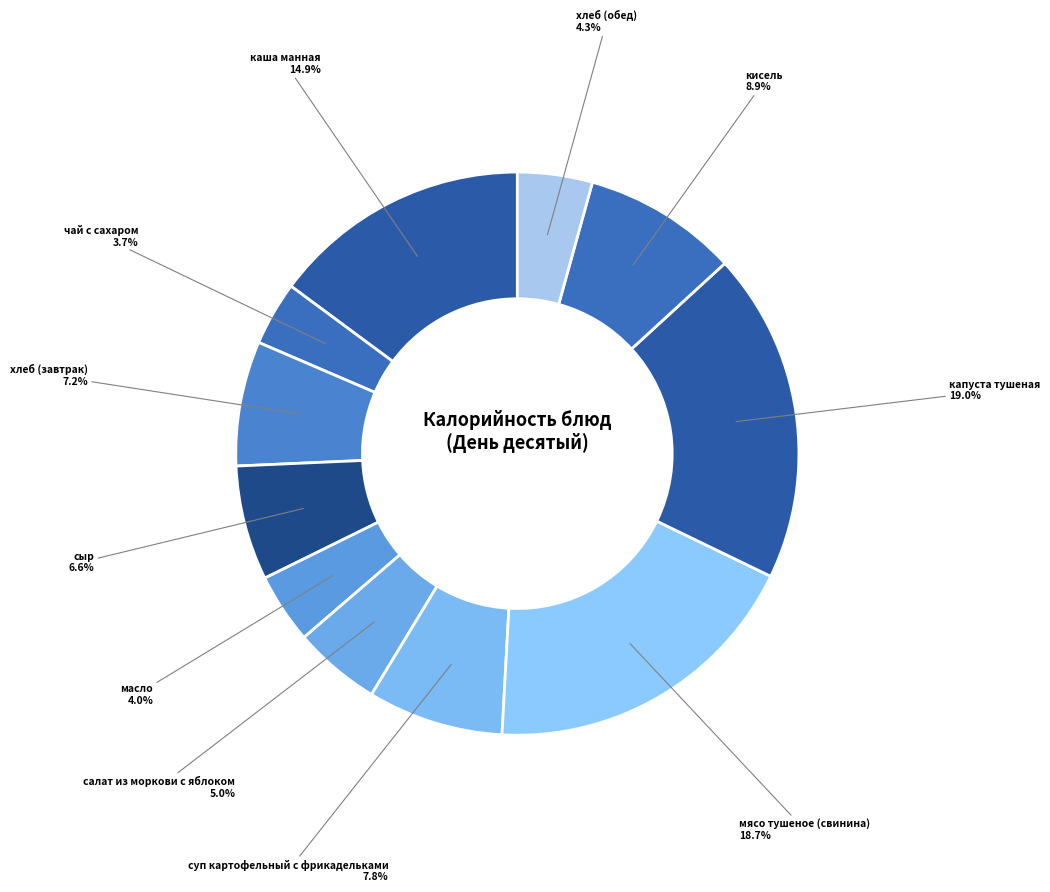

Rank the categories by value from highest to lowest.

капуста тушеная, мясо тушеное (свинина), каша манная, кисель, суп картофельный с фрикадельками, хлеб (завтрак), сыр, салат из моркови с яблоком, хлеб (обед), масло, чай с сахаром